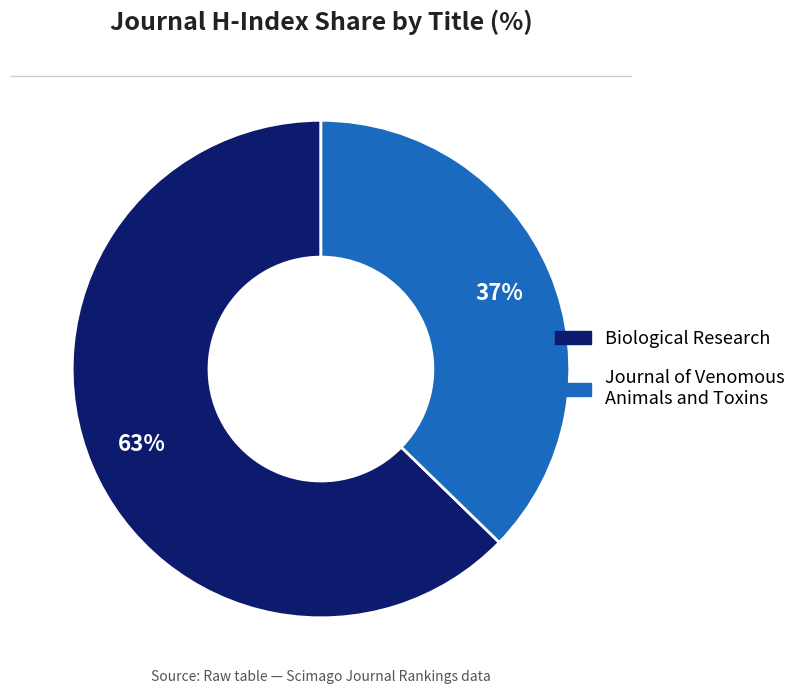

Which slice represents more than half of the pie?

Biological Research